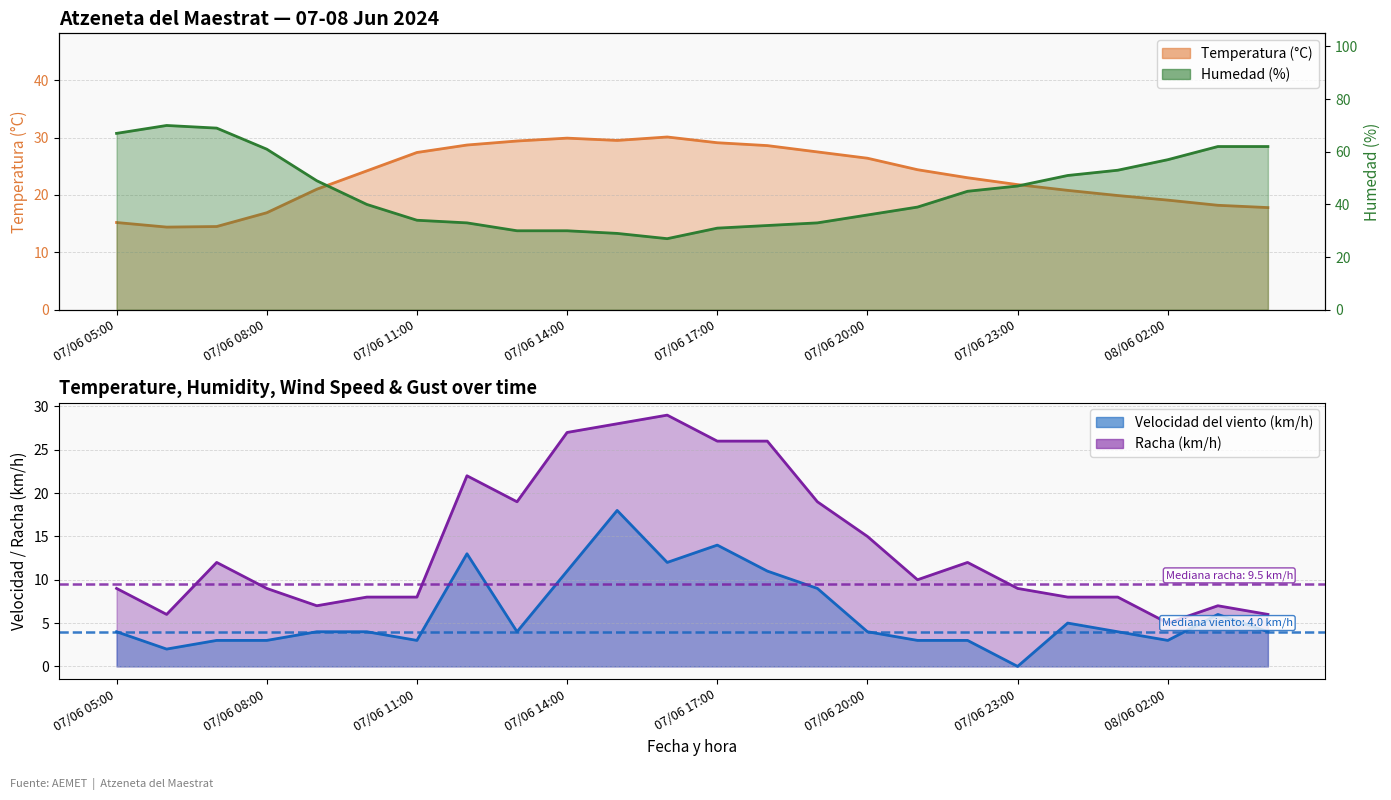

Rank the categories by Temperatura (°C) value from lowest to highest.

07/06 06:00, 07/06 07:00, 07/06 05:00, 07/06 08:00, 08/06 04:00, 08/06 03:00, 08/06 02:00, 08/06 01:00, 08/06 00:00, 07/06 09:00, 07/06 23:00, 07/06 22:00, 07/06 10:00, 07/06 21:00, 07/06 20:00, 07/06 11:00, 07/06 19:00, 07/06 18:00, 07/06 12:00, 07/06 17:00, 07/06 13:00, 07/06 15:00, 07/06 14:00, 07/06 16:00